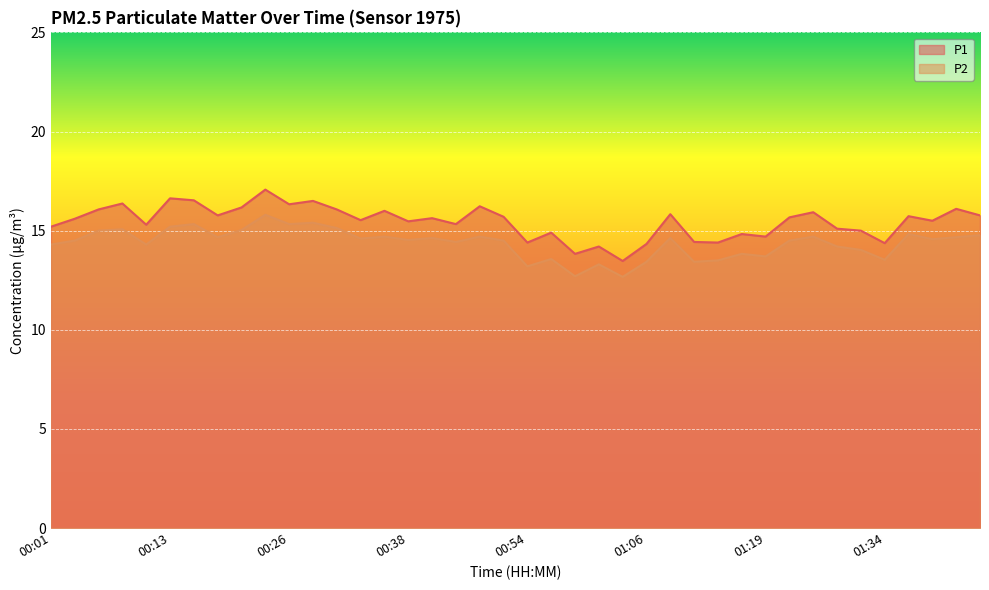

Count the number of data series in this chart.

2